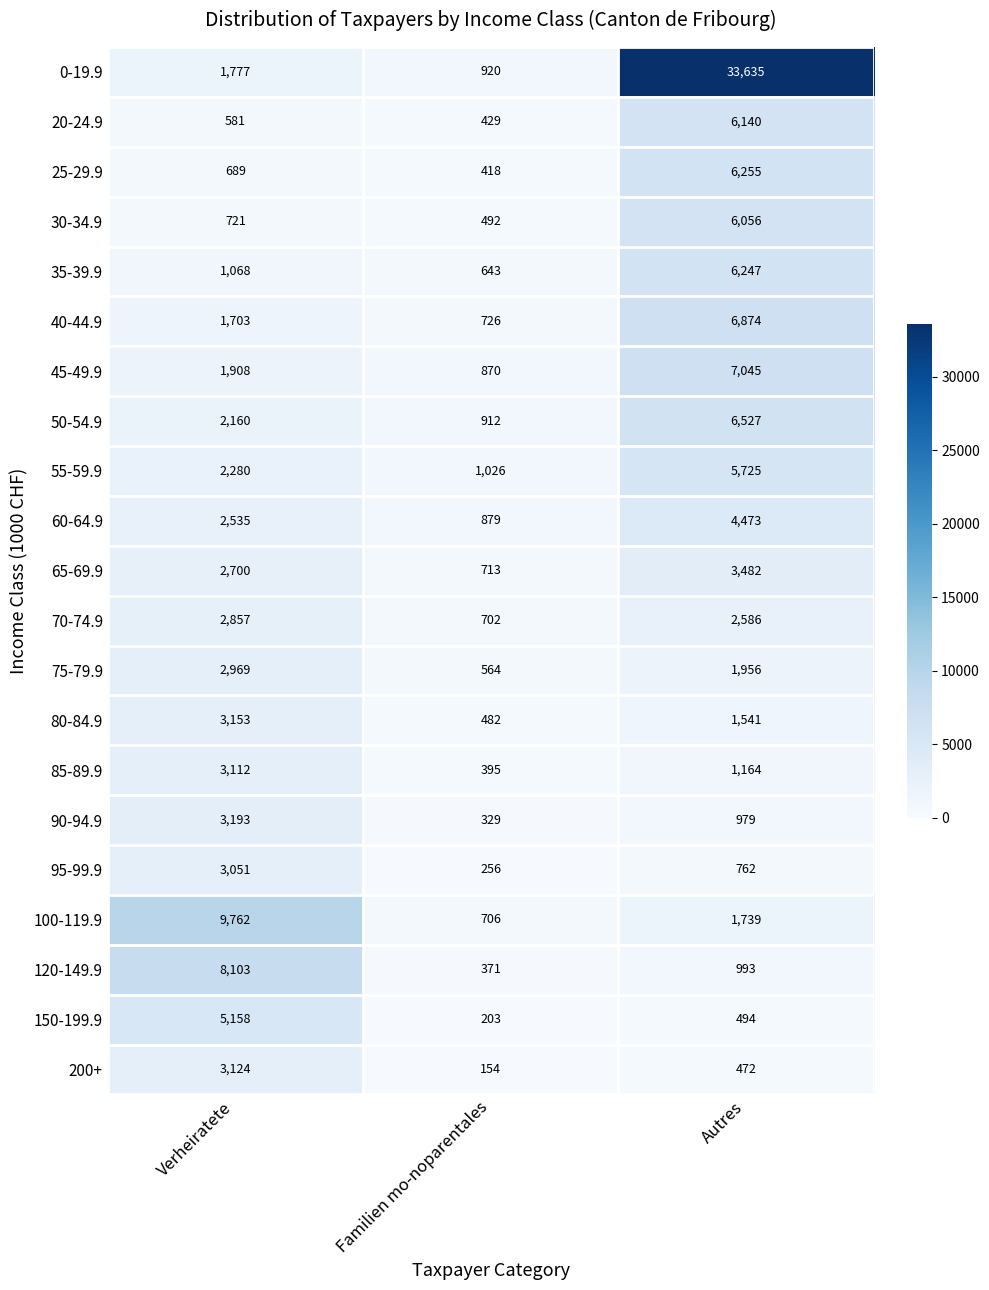

Count the number of categories in the chart.

3